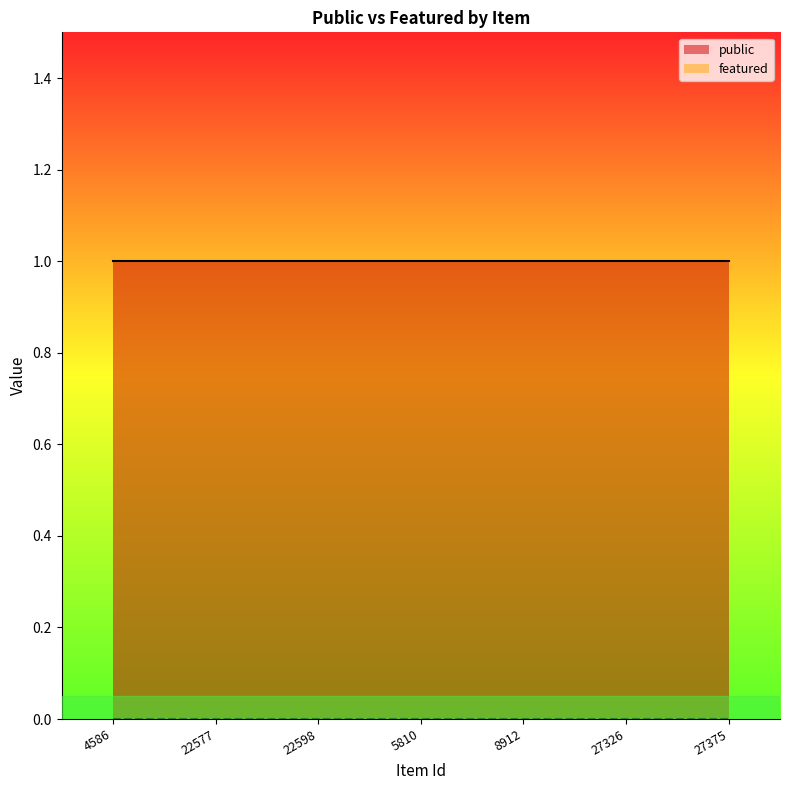

Which series changed the most between 22577 and 27375?

public